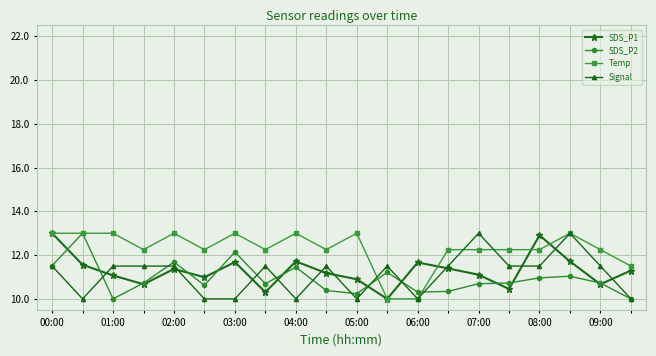

Count the number of data series in this chart.

4